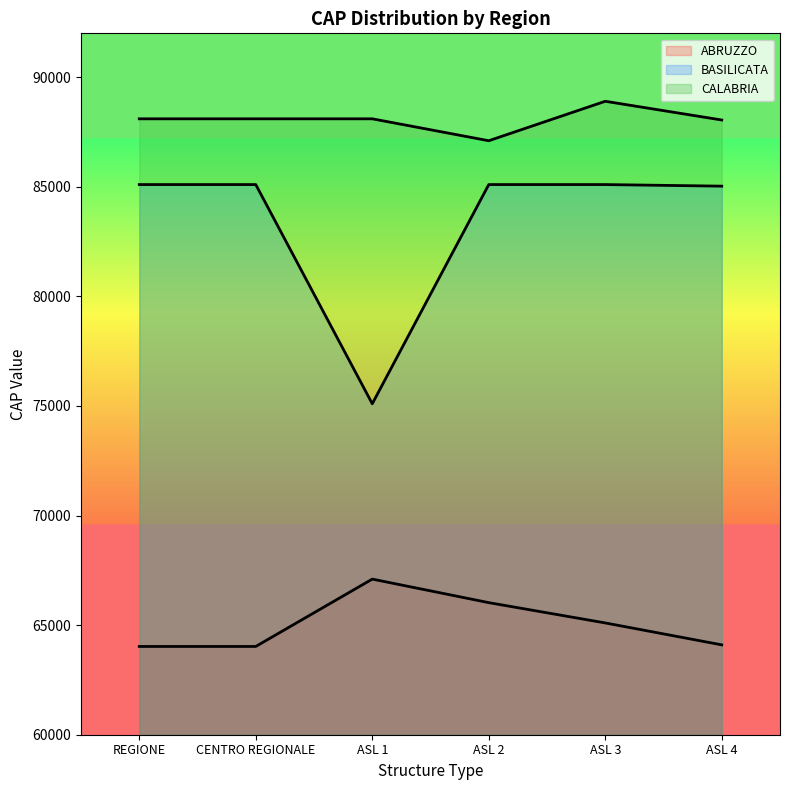

Count the number of data series in this chart.

3